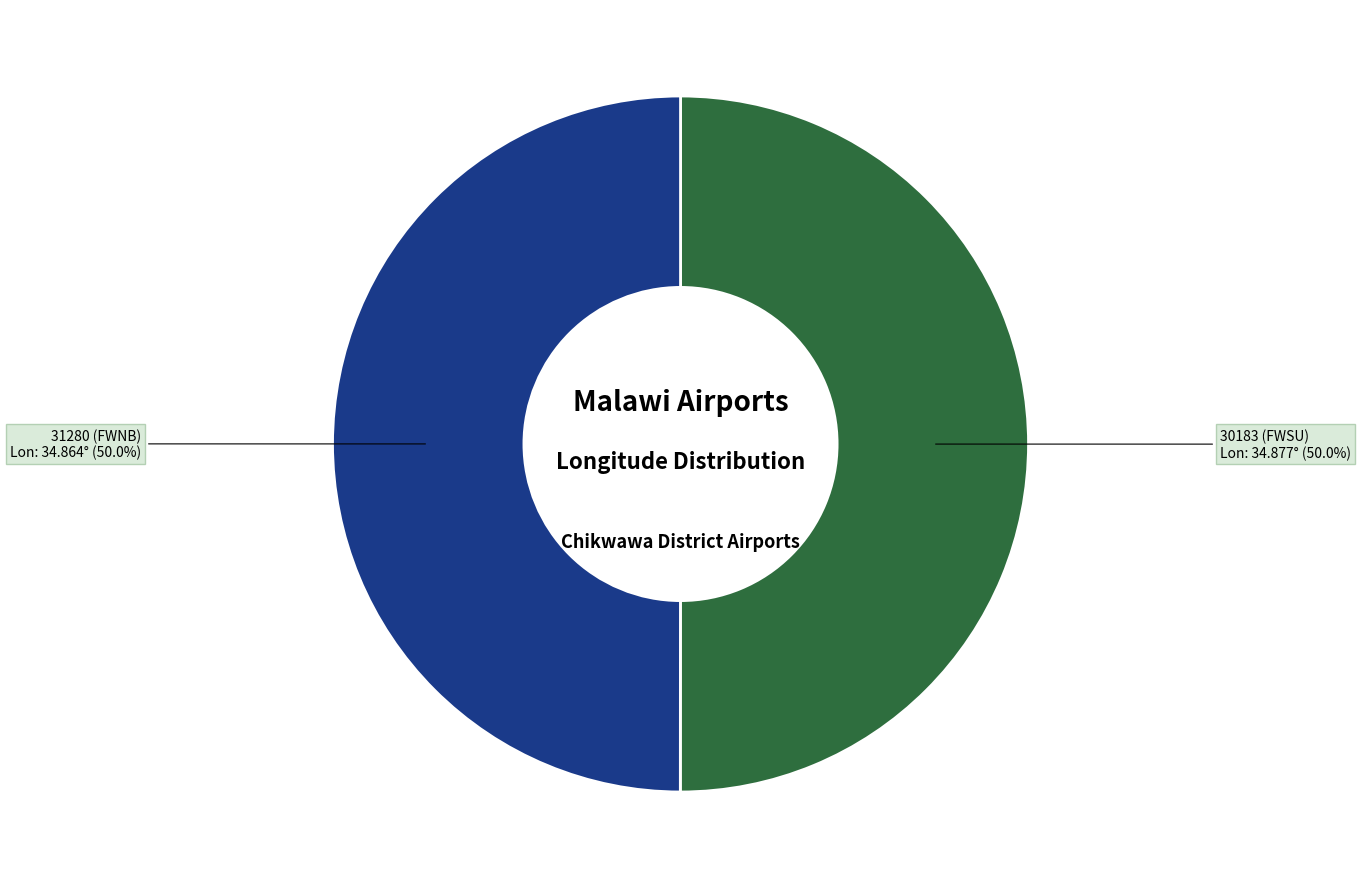

How many slices are in this pie chart?

2